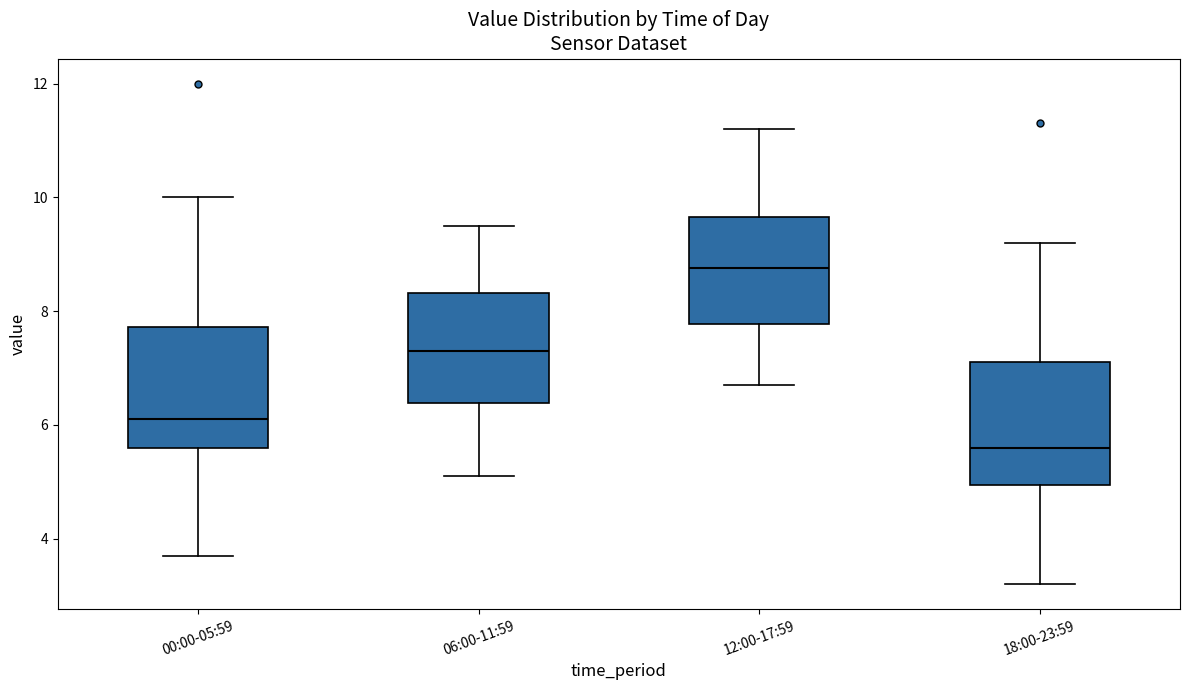

Reading left to right, read every box against the y-axis: the position of its median line, the range the box covers, and the ends of its whiskers. The values are not printed on the chart, so give them approximately, as read against the axis.

00:00-05:59: median 6.2, box 5.6 to 7.8, whiskers 3.8 to 10.0
06:00-11:59: median 7.4, box 6.4 to 8.4, whiskers 5.2 to 9.6
12:00-17:59: median 8.8, box 7.8 to 9.6, whiskers 6.8 to 11.2
18:00-23:59: median 5.6, box 5.0 to 7.2, whiskers 3.2 to 9.2